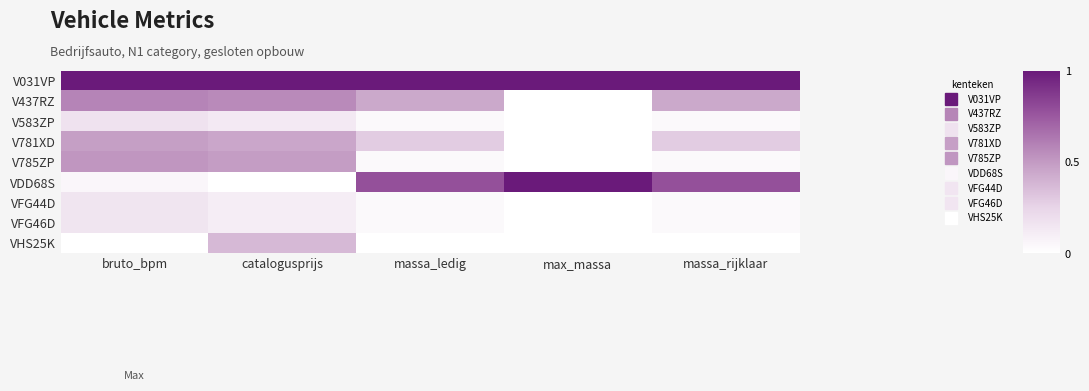

What is the total value across all series at bruto_bpm?

3.1